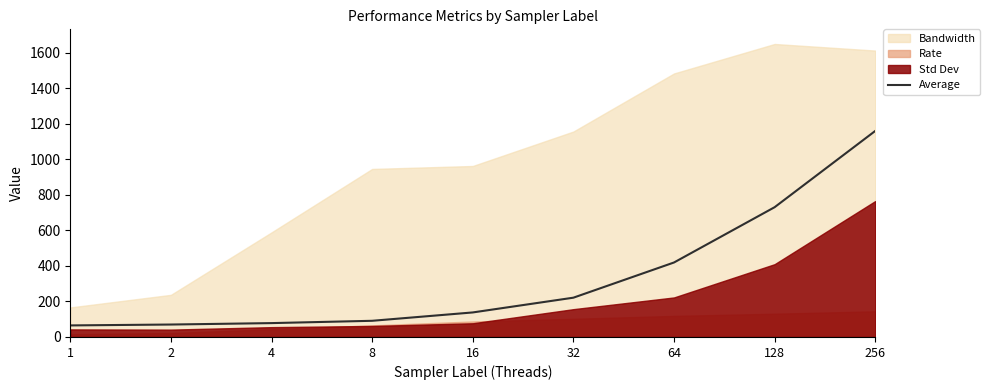

Reading left to right, extract all data points from this chart.

1=65	2=70	4=78	8=91	16=138	32=221	64=419	128=730	256=1159